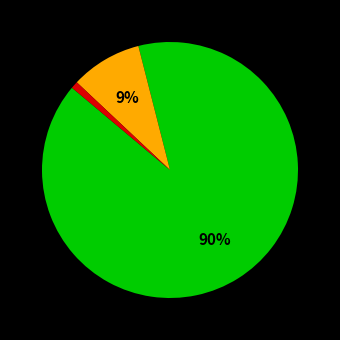

Is there any slice that represents more than half of the pie?

Yes